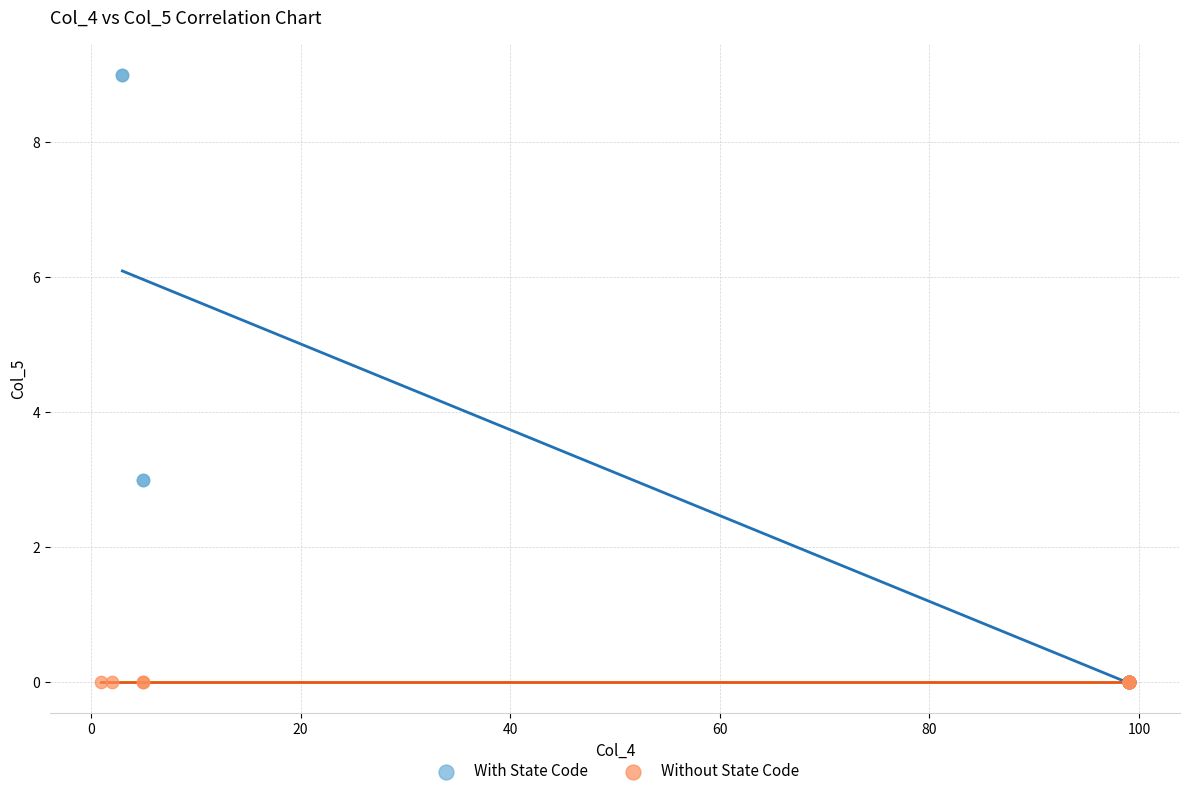

Which series contains the highest Y value?

With State Code